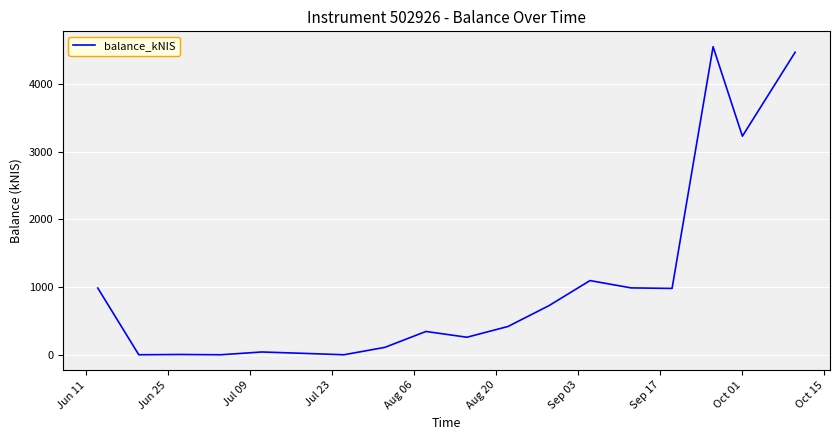

What is the difference between the maximum and minimum values?

4547.9